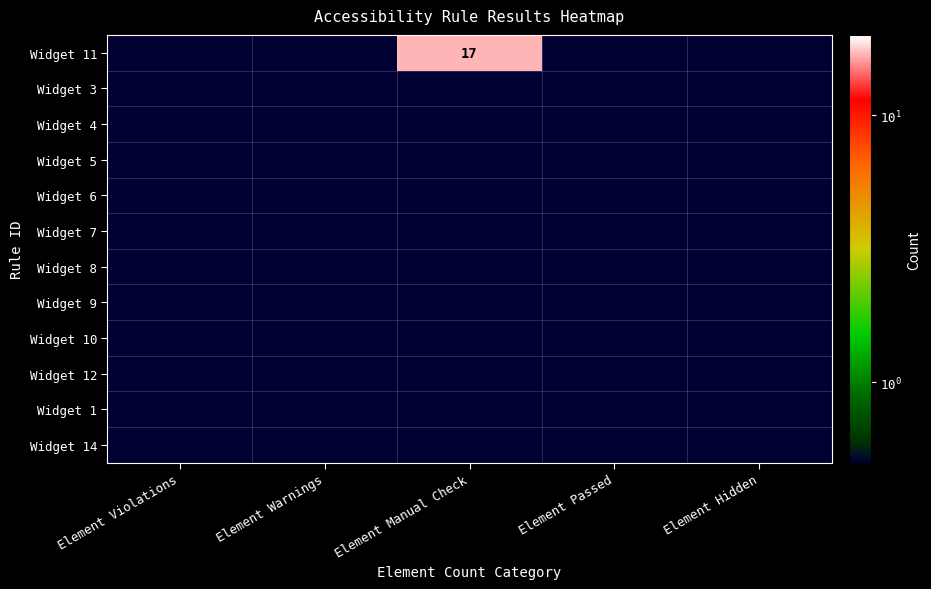

What is the difference between the highest and lowest values at Element Manual Check?

17.0